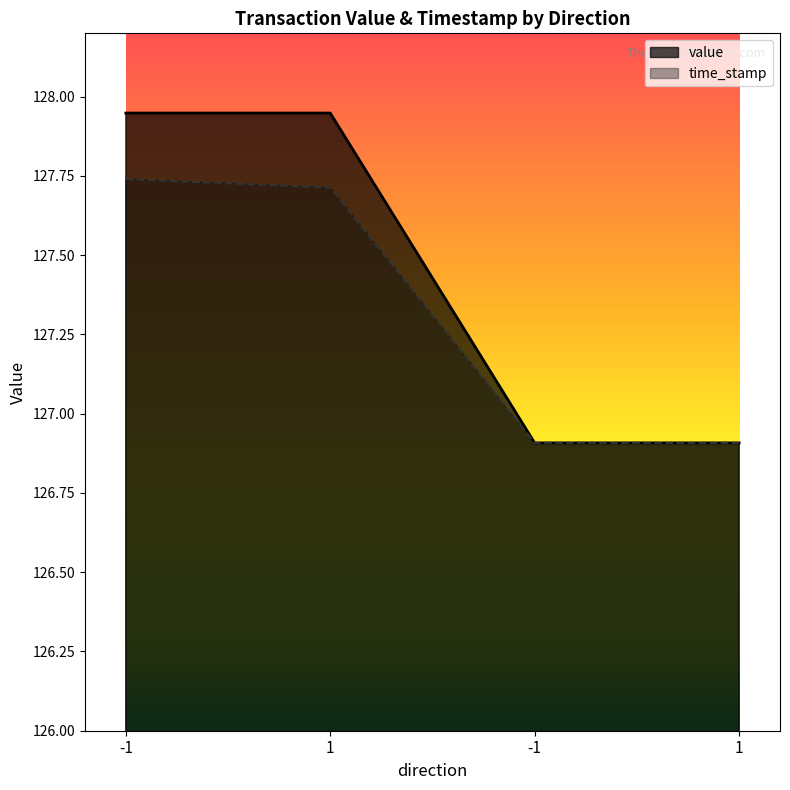

How many lines are shown in the chart?

2